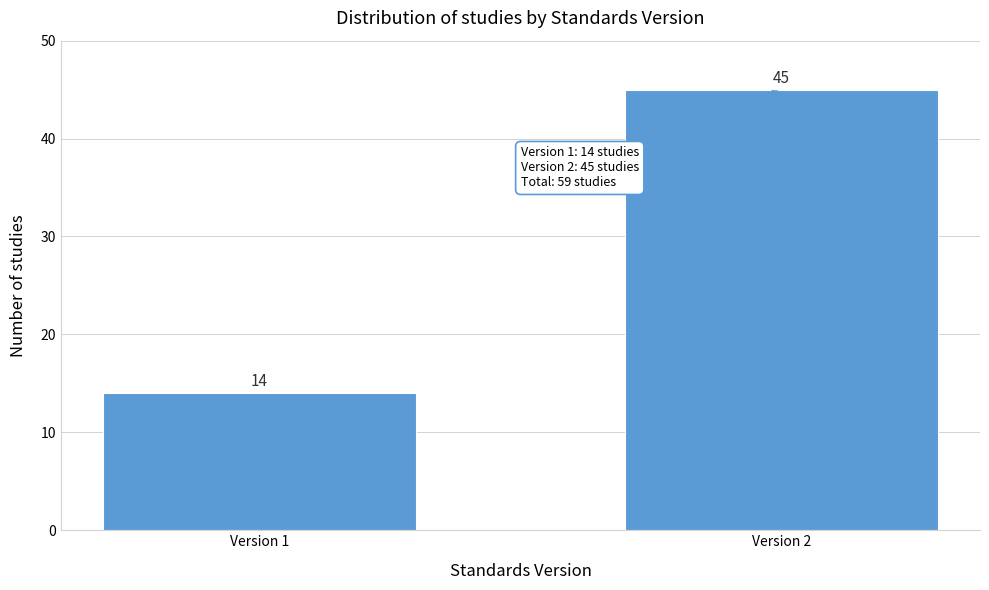

Reading right to left, extract all data points from this chart.

45	14